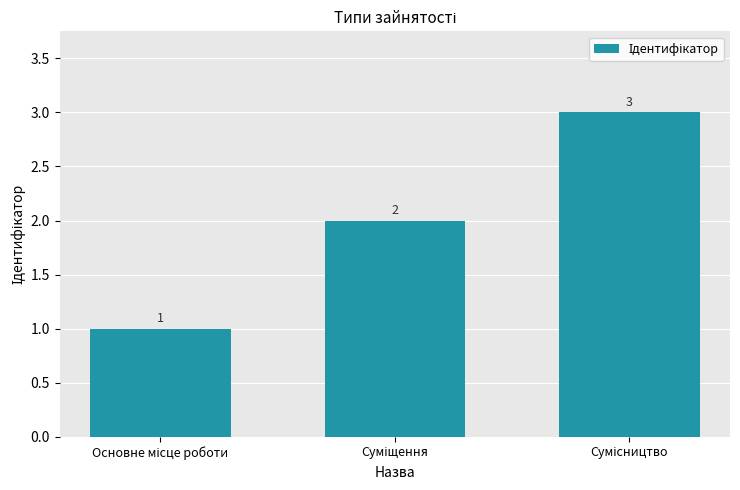

What is the greatest value displayed?

3